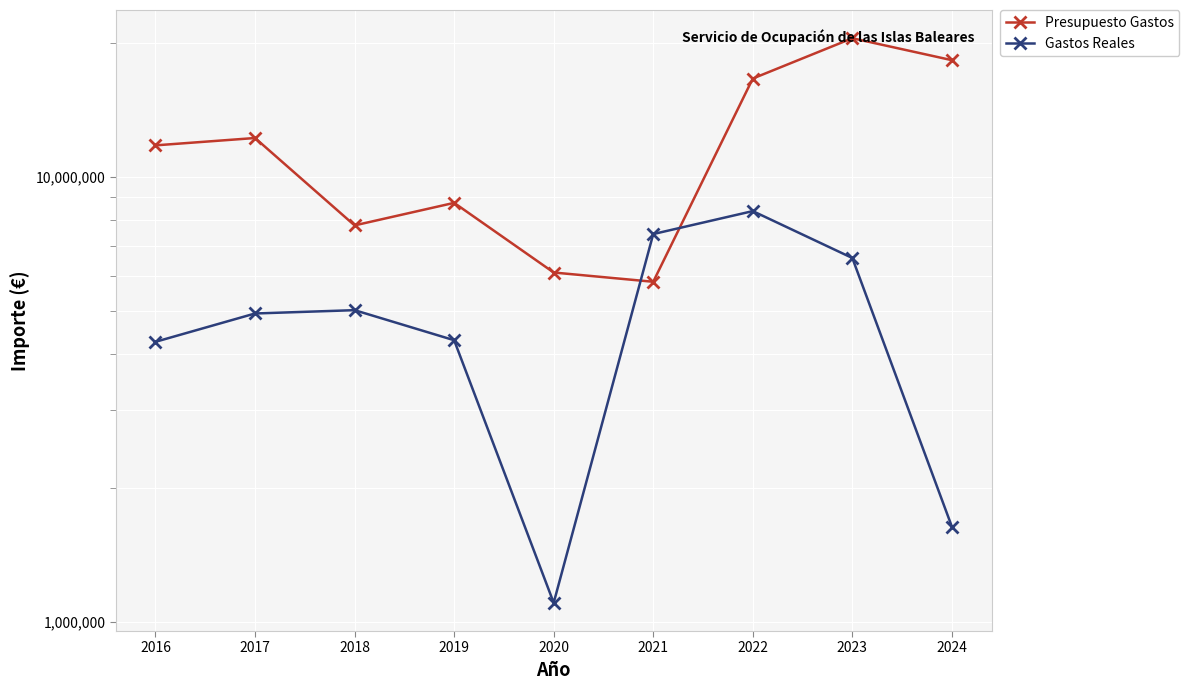

What is the average value of the Gastos Reales series?

4851604.2